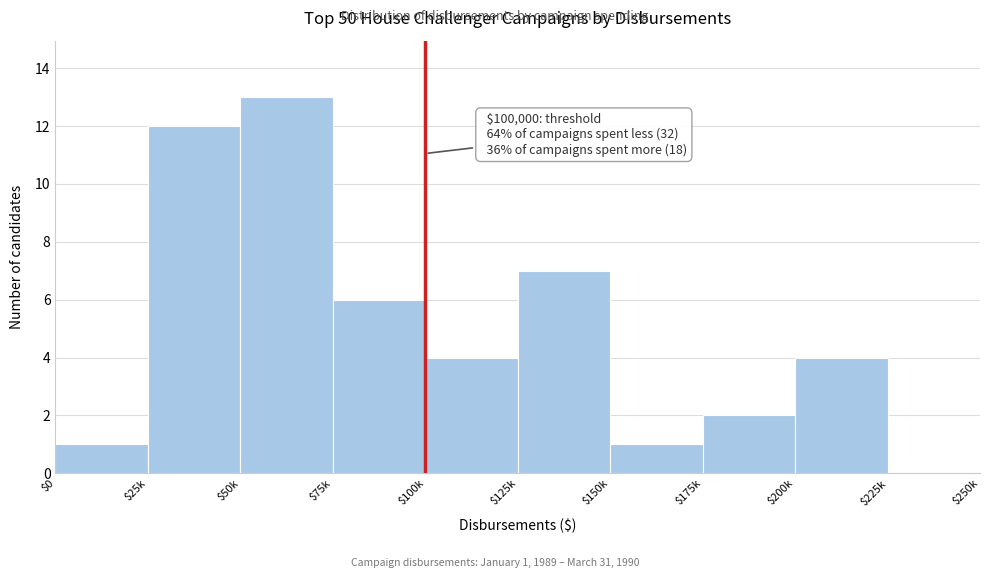

Which label corresponds to the largest value in the chart?

$50k